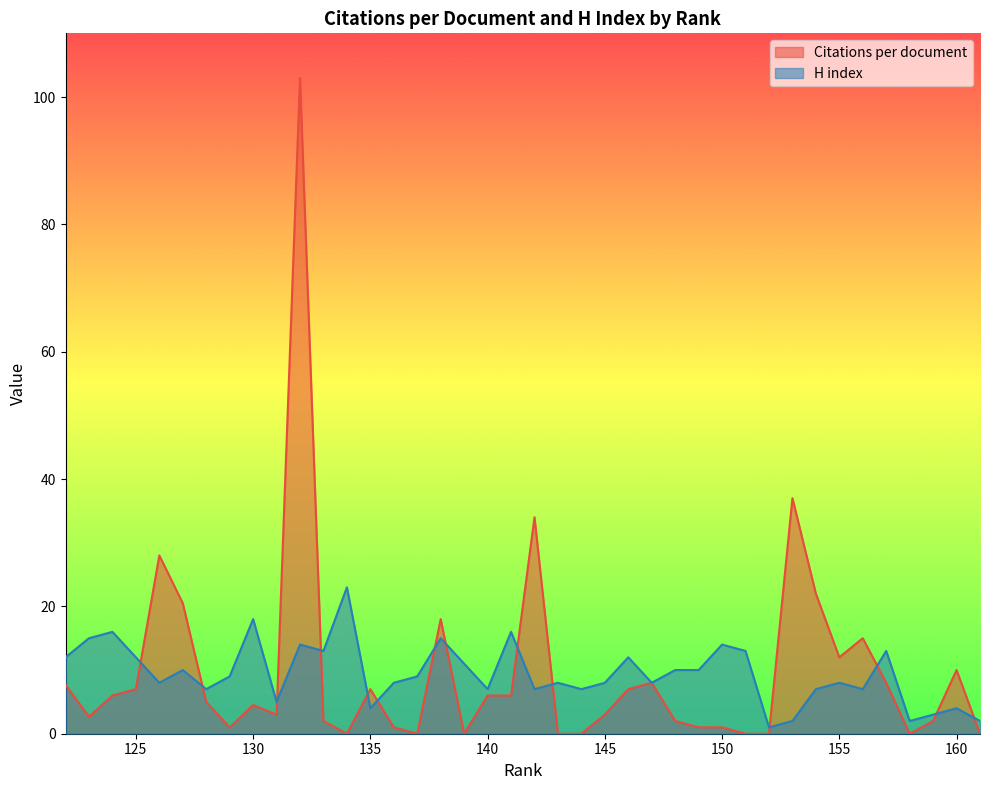

True or false: H index has a value of 10.0 at 149.

True